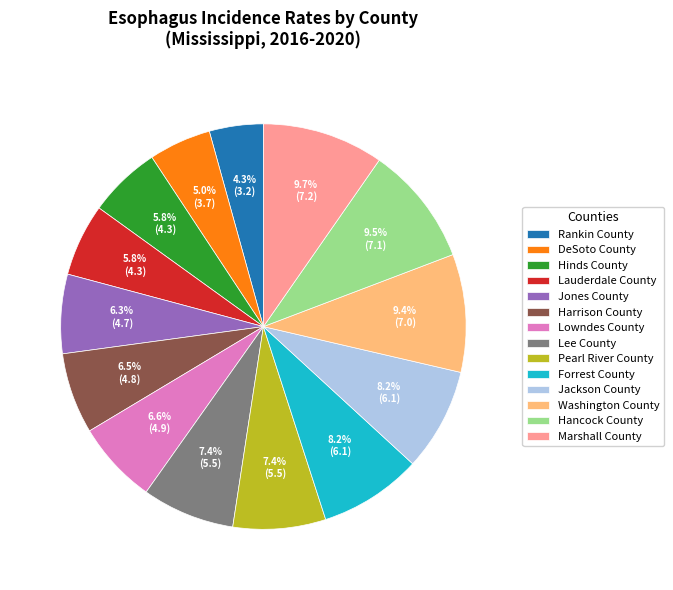

Does Marshall County represent more than half of the total?

No